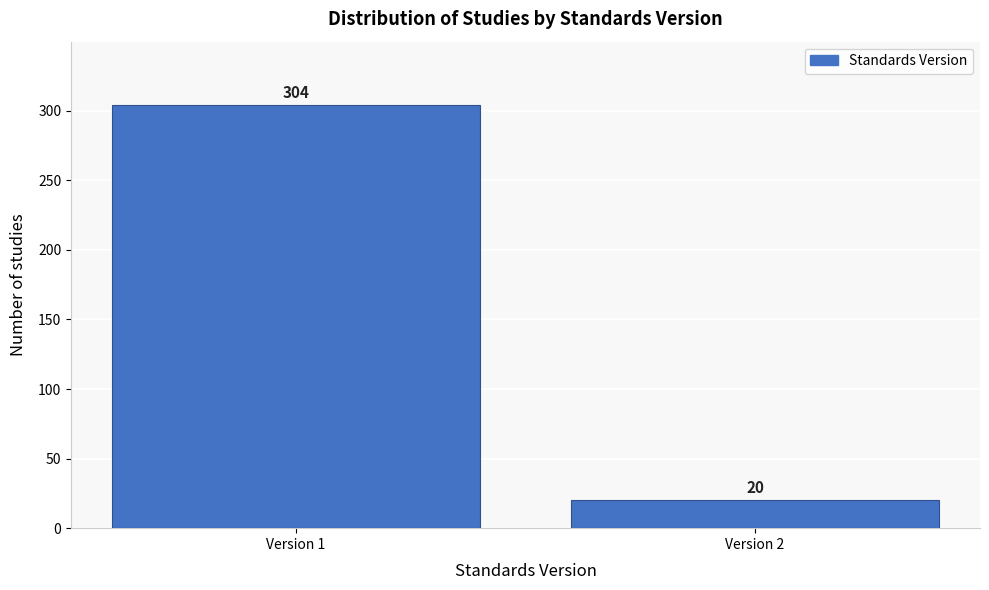

Reading right to left, extract all data points from this chart.

20	304